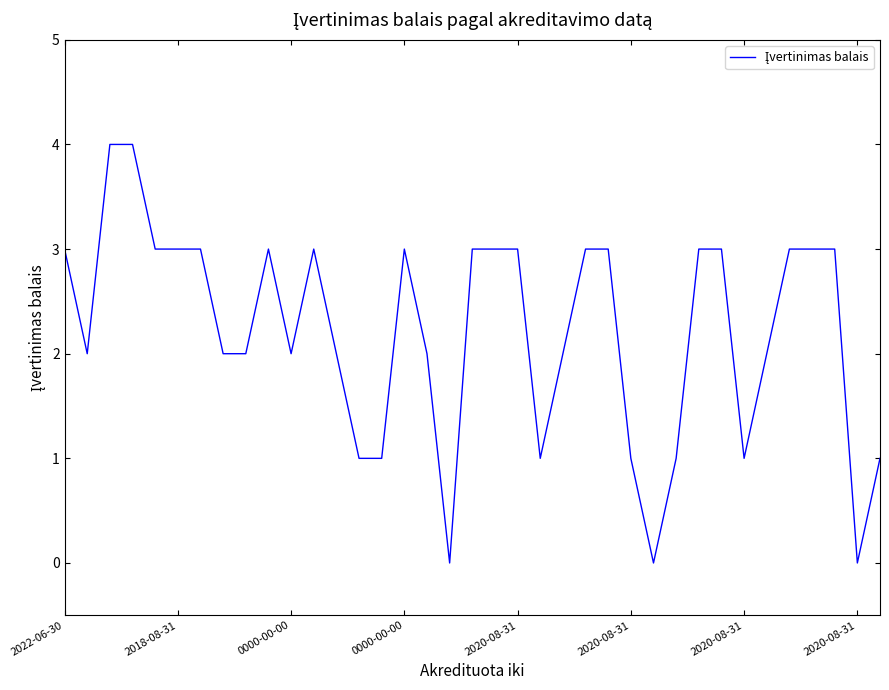

Does the chart display data point markers on the line(s)?

No